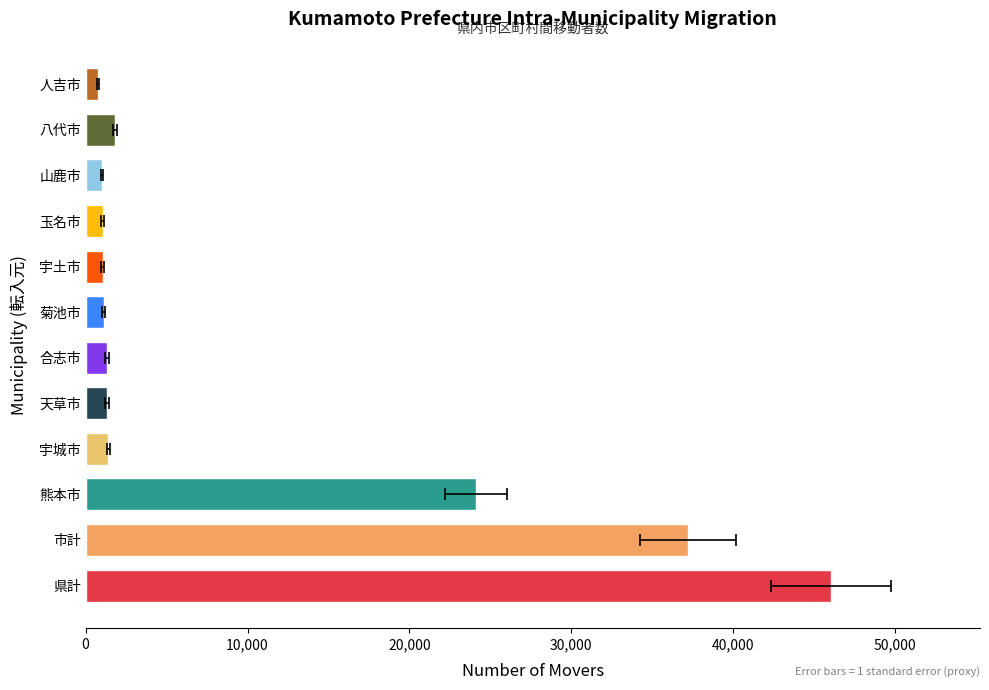

What is the difference between the maximum and minimum values in the 県計 series?

45226